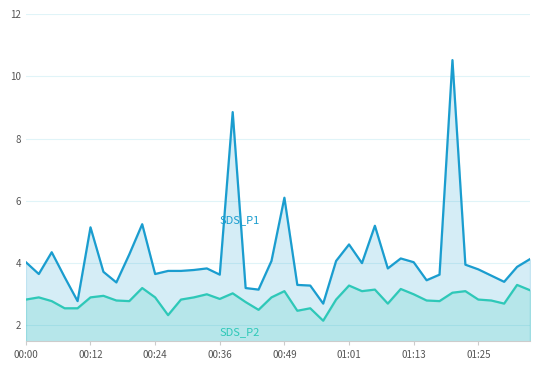

True or false: SDS_P2 and SDS_P1 intersect in this chart.

False